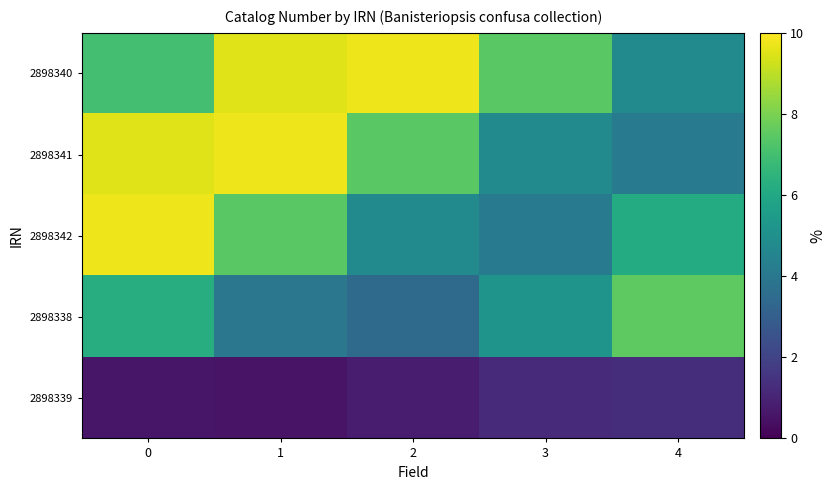

What is the total value across all series at 1?

31.2